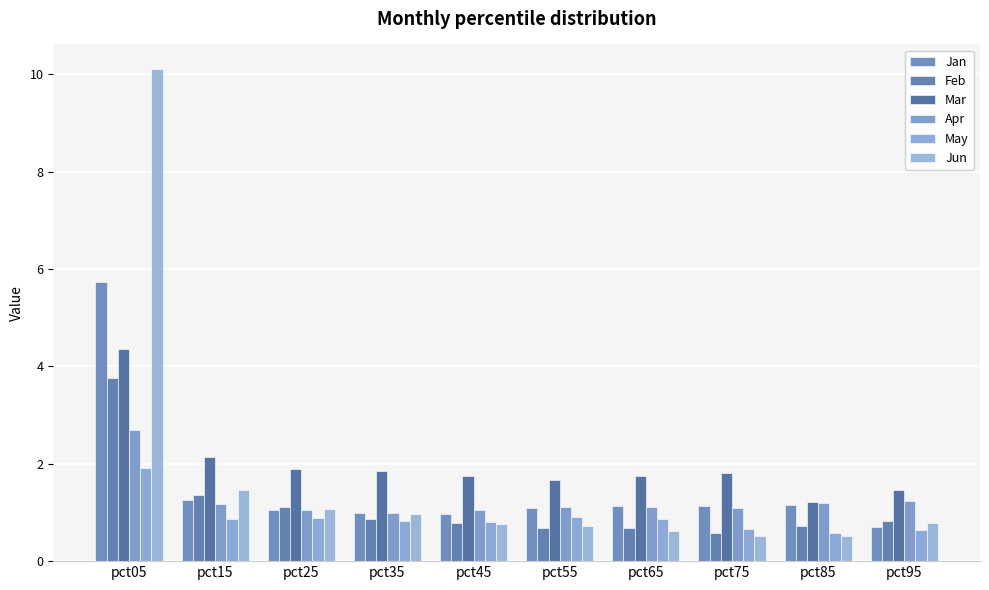

How many groups of bars are there?

10